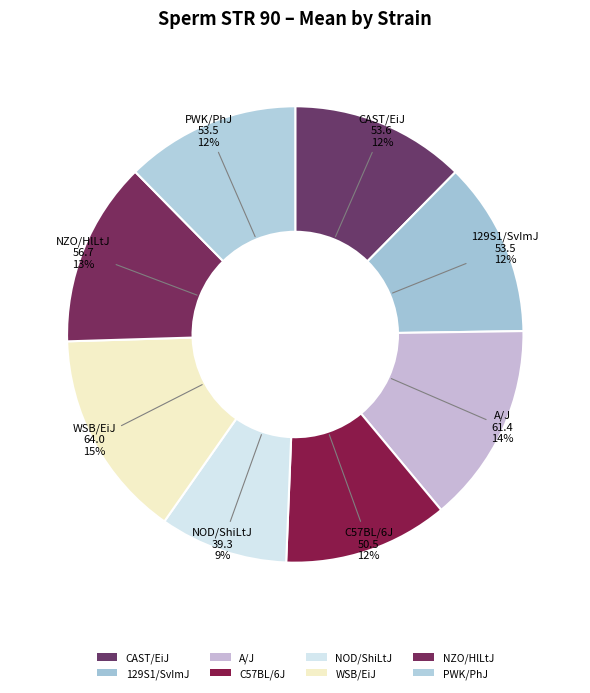

Which slice is the largest?

WSB/EiJ